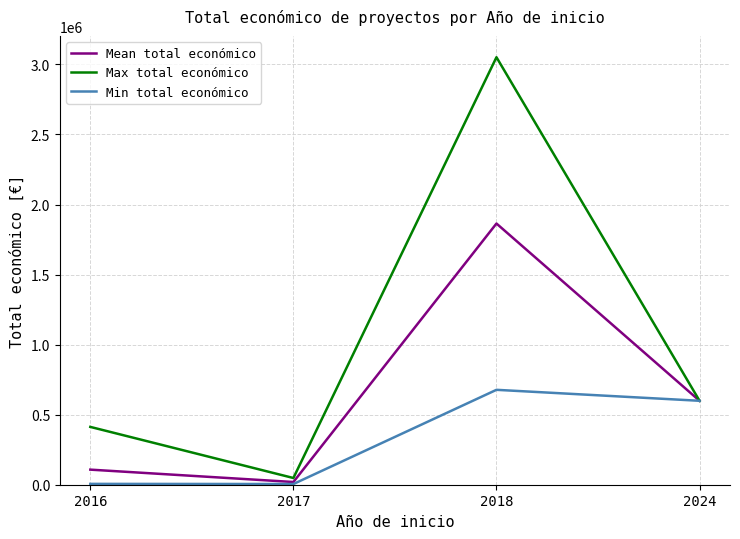

What is the greatest value displayed?

3051573.0